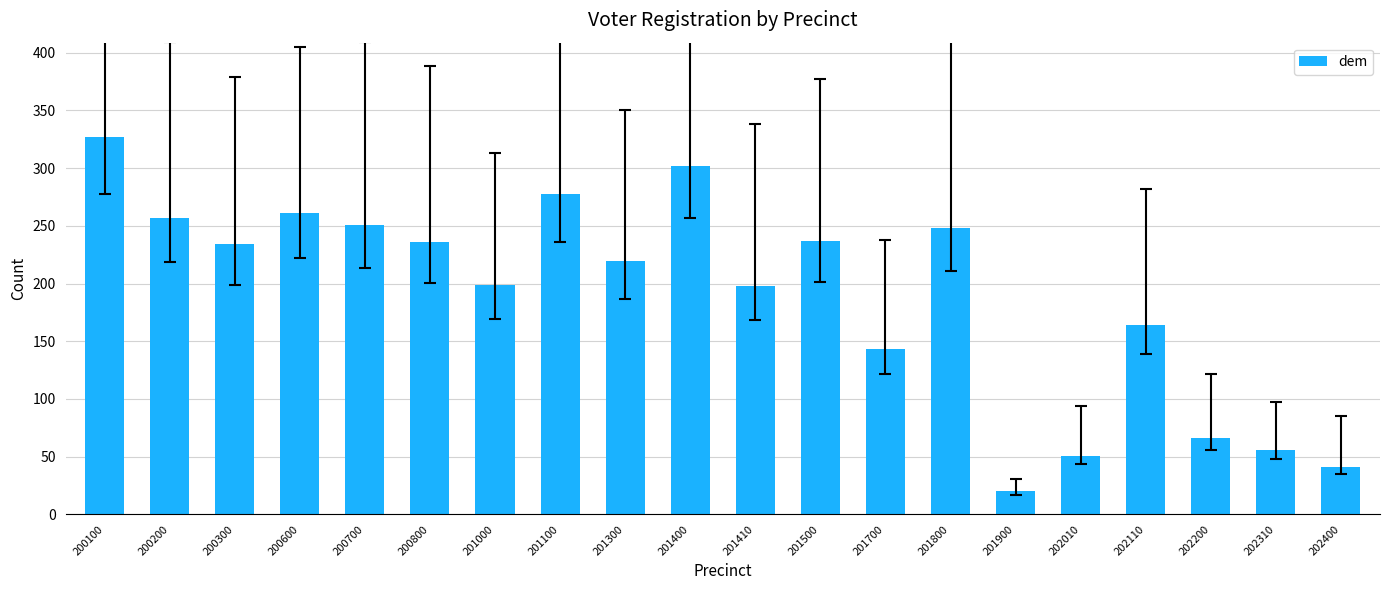

What is the difference between the maximum and minimum values?

307